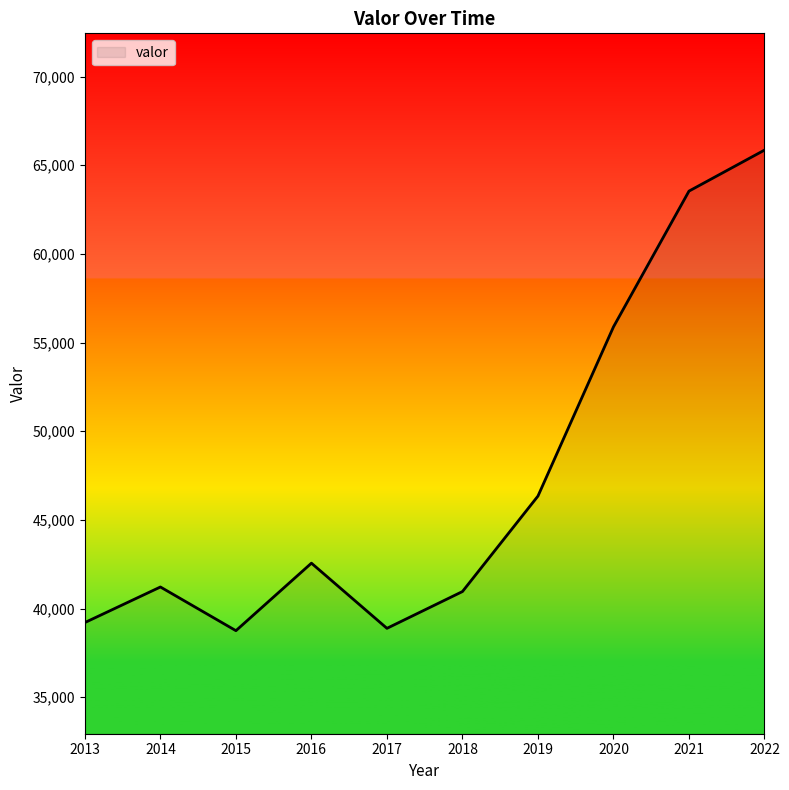

Where is the data nearest to the value 52303?

2020